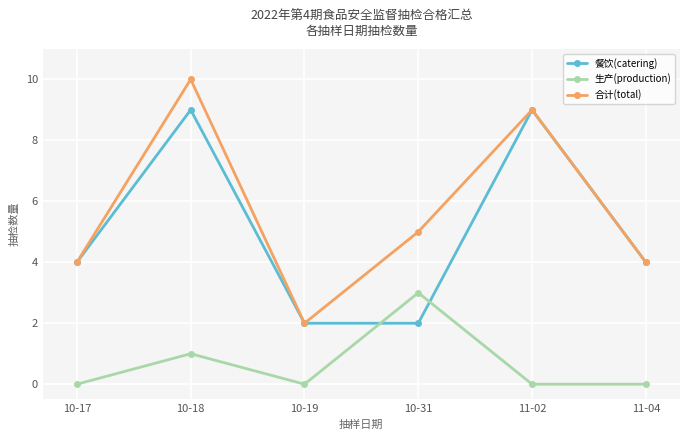

What is the difference between the second highest and second lowest values in the 餐饮(catering) series?

7